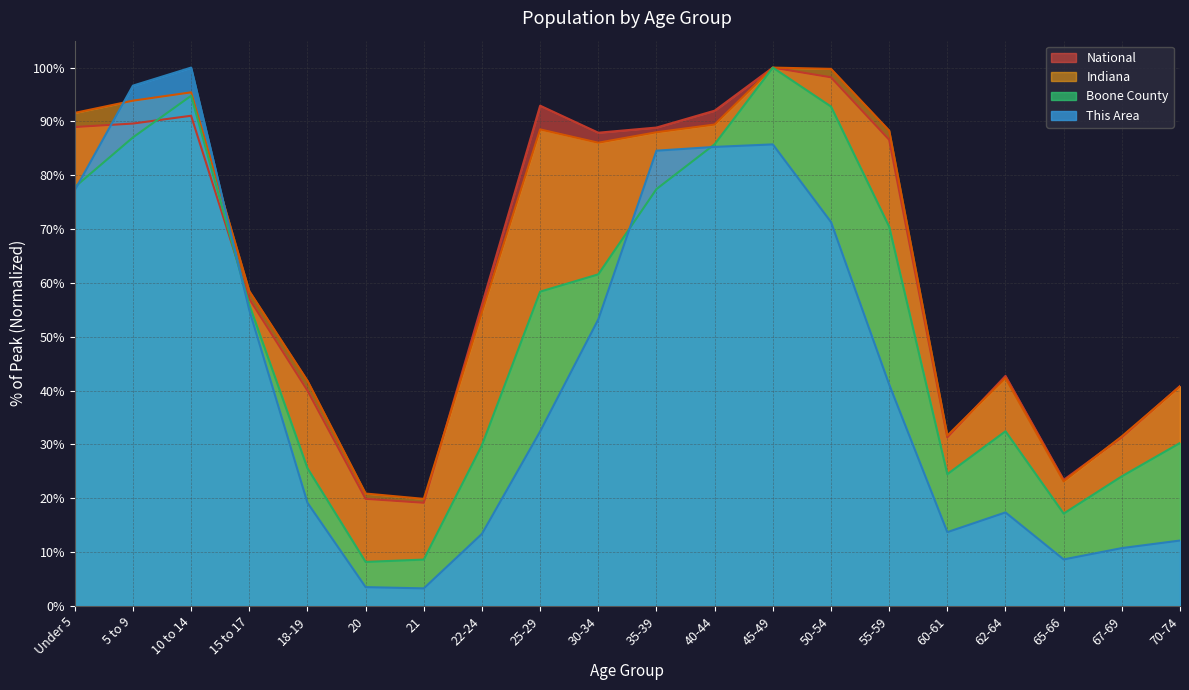

At which category does the chart reach its peak across all series?

10 to 14